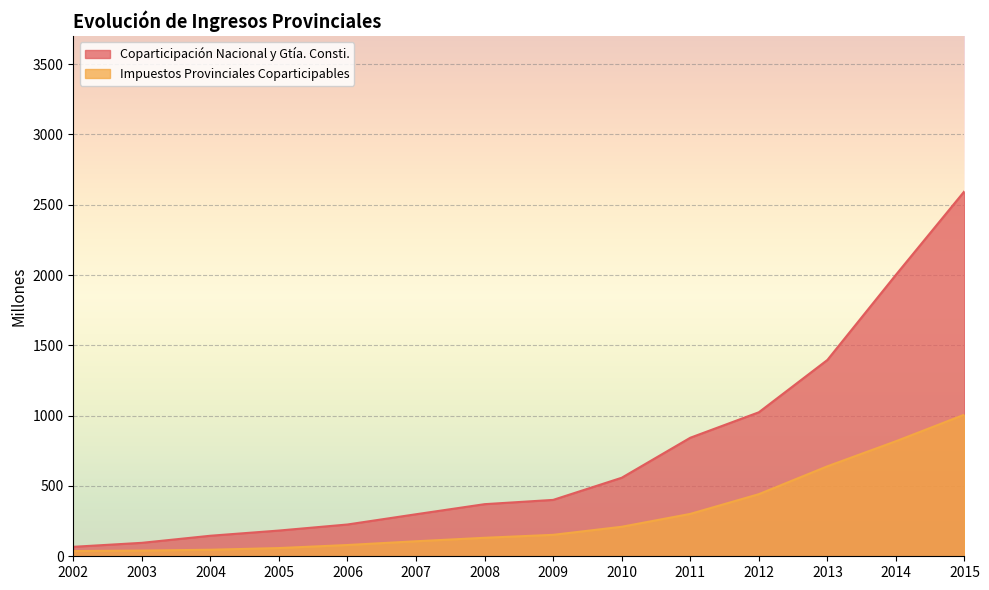

At which label is Impuestos Provinciales Coparticipables closest to 522?

2012